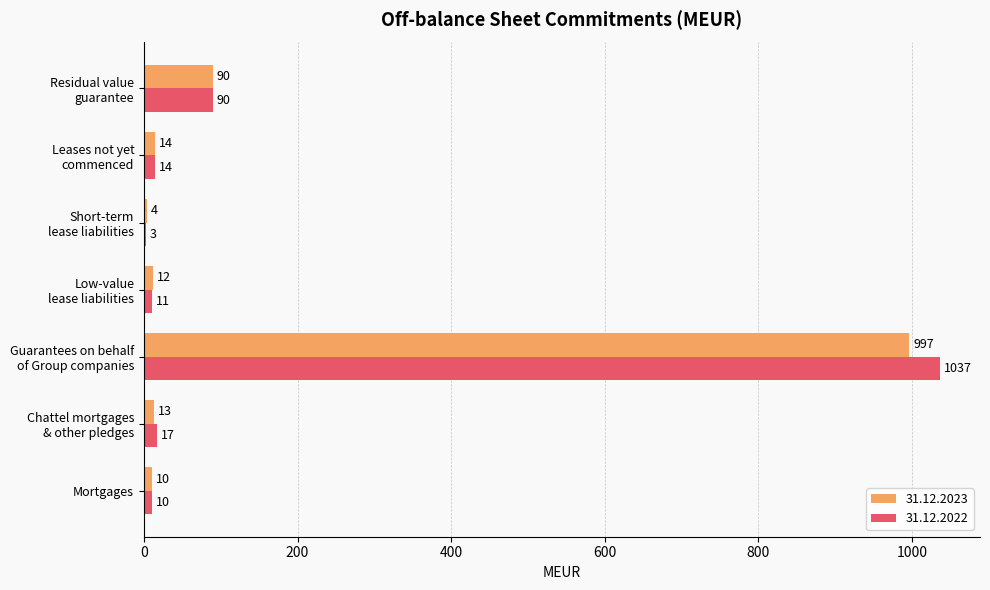

What is the sum of the 31.12.2022 values at Short-term
lease liabilities and Guarantees on behalf
of Group companies?

1040